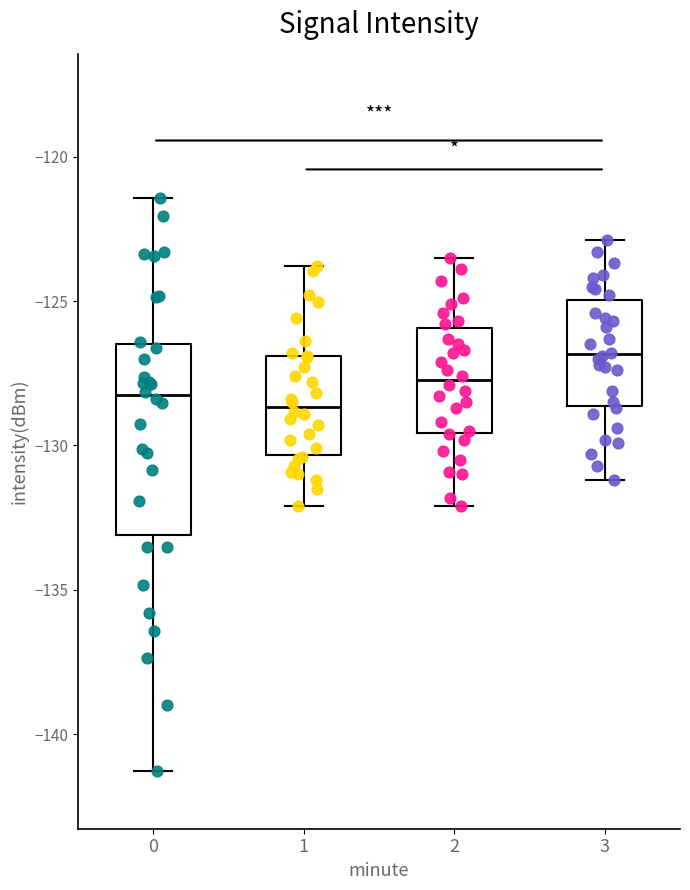

Reading left to right, transcribe this box plot: for each box, give where its median line is, the range the box spans, and where its two whiskers end, as read against the y-axis. The values are not printed on the chart, so give them approximately, as read against the axis.

0: median -128.5, box -133.0 to -126.5, whiskers -141.5 to -121.5
1: median -128.5, box -130.5 to -127.0, whiskers -132.0 to -124.0
2: median -127.5, box -129.5 to -126.0, whiskers -132.0 to -123.5
3: median -127.0, box -128.5 to -125.0, whiskers -131.0 to -123.0